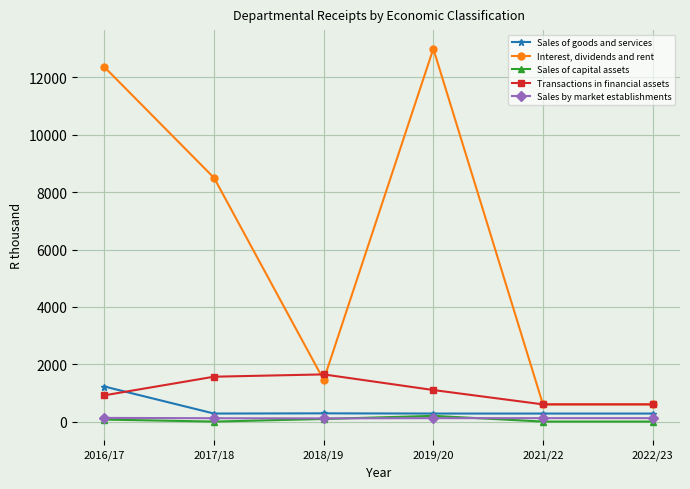

Rank the series at 2018/19 from lowest to highest value.

Sales of capital assets, Sales by market establishments, Sales of goods and services, Interest, dividends and rent, Transactions in financial assets